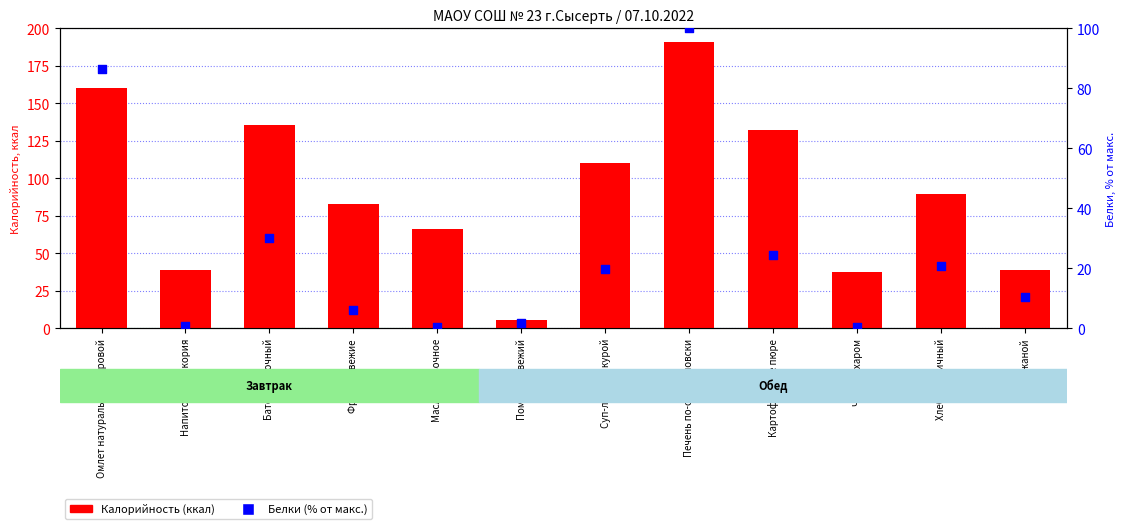

Which series has the largest Y range (max minus min)?

Калорийность (ккал)